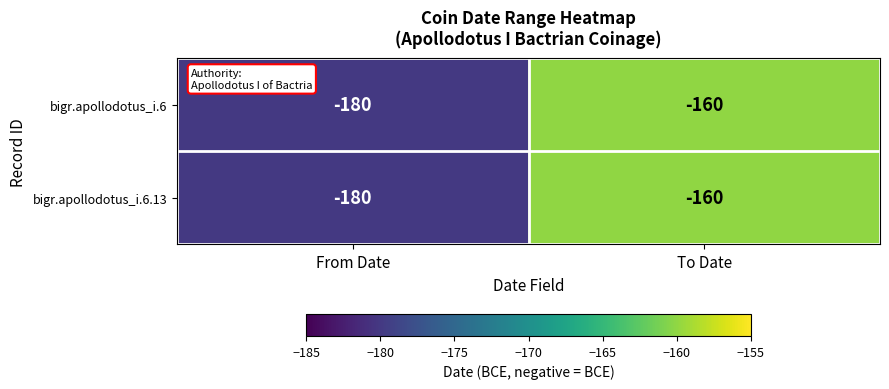

What is the total value across all series at From Date?

-360